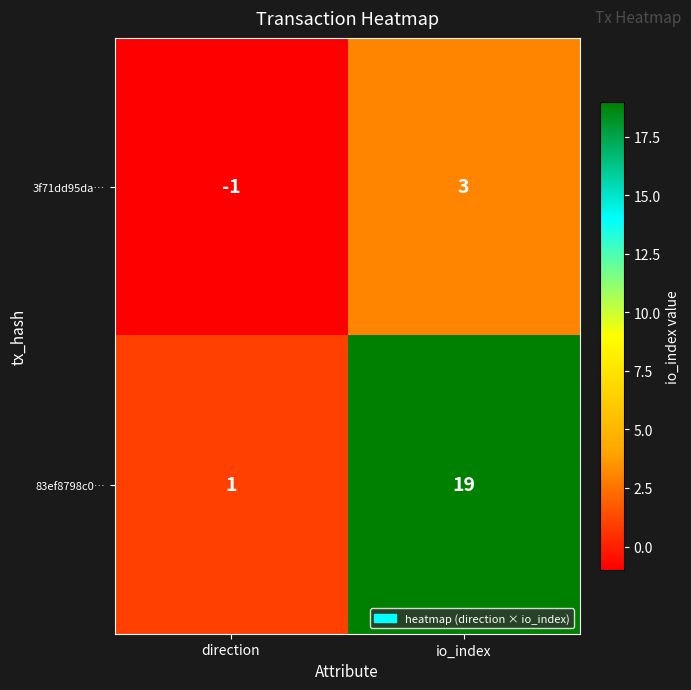

Count the number of categories in the chart.

2